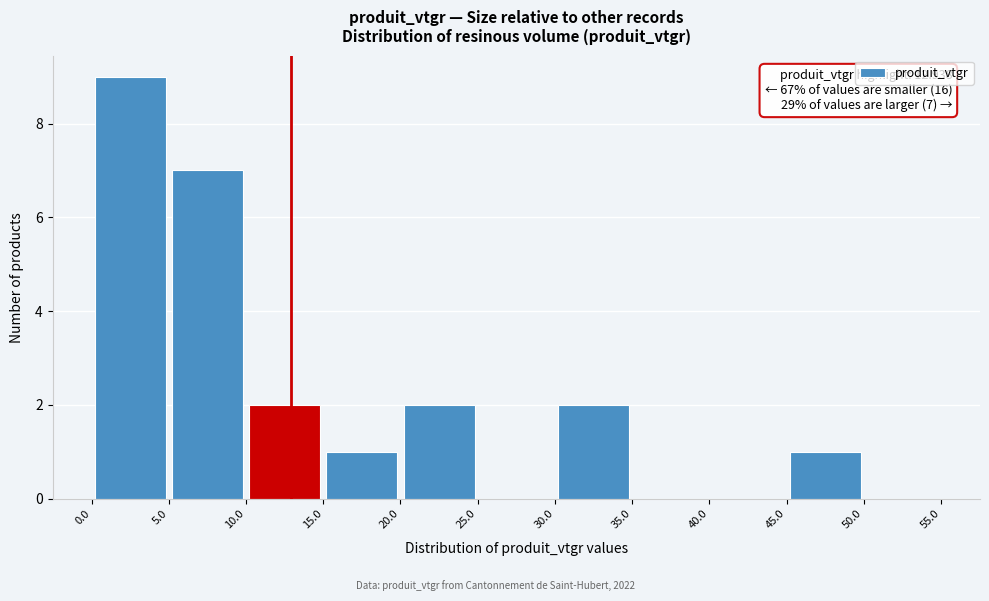

Over which range of the x-axis is the bar tallest?

0.0 to 5.0